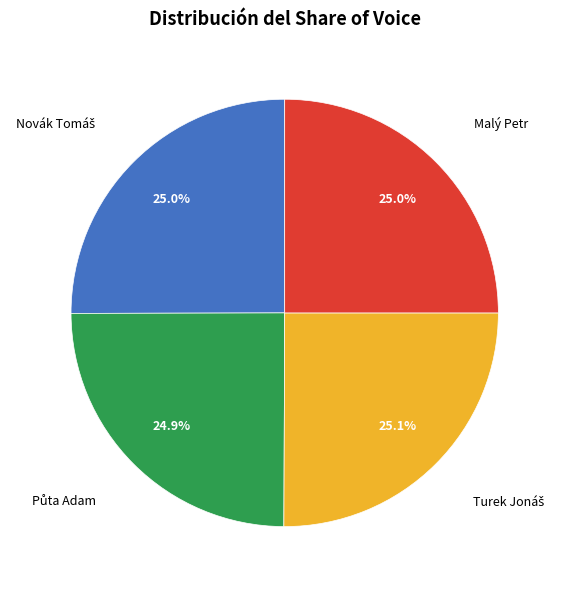

Count the number of slices in the pie.

4